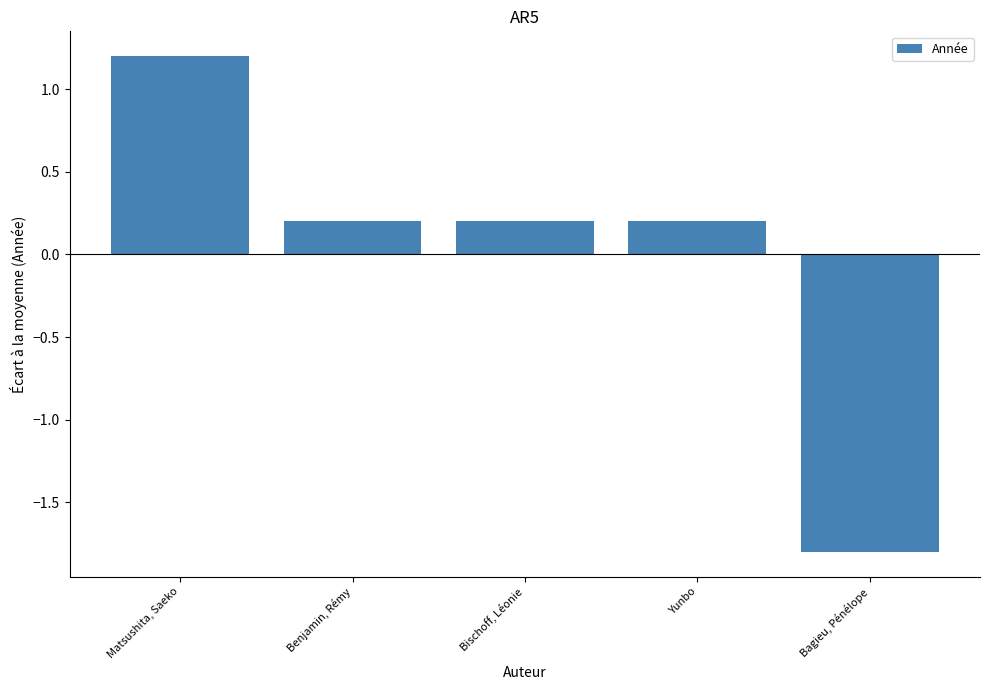

Count the number of values greater than 0.

4